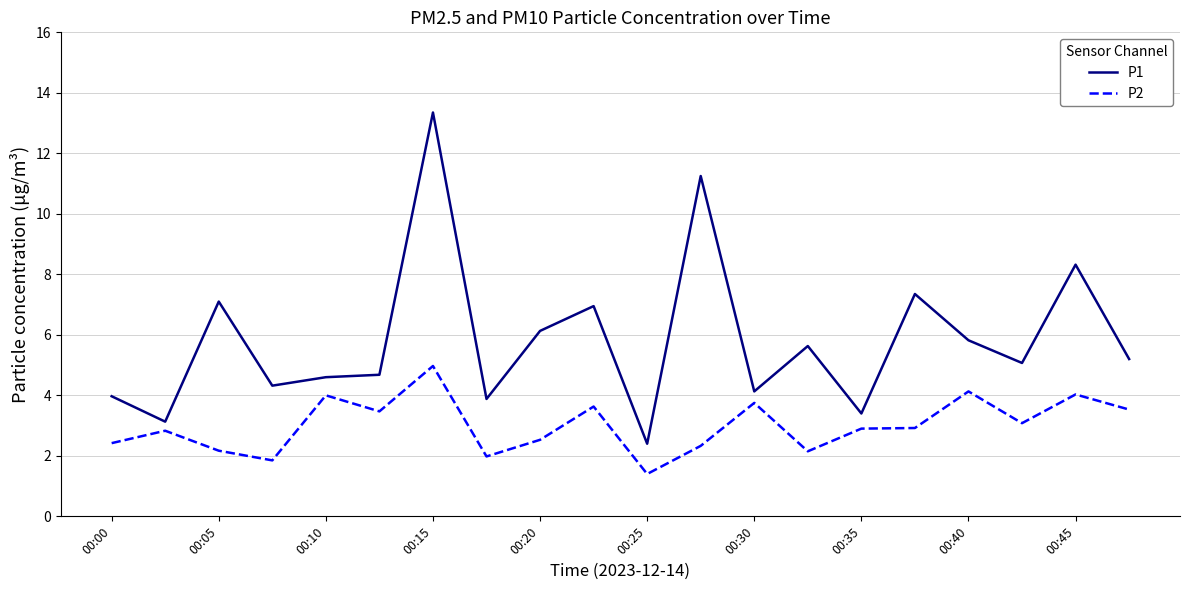

What is the lowest value of the P2 series?

1.4